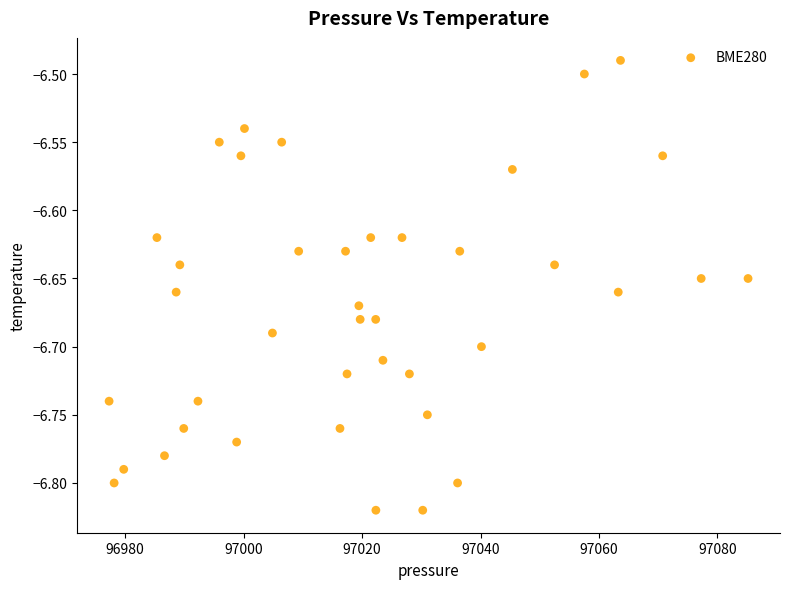

What is the range of X values (max minus min)?

107.9